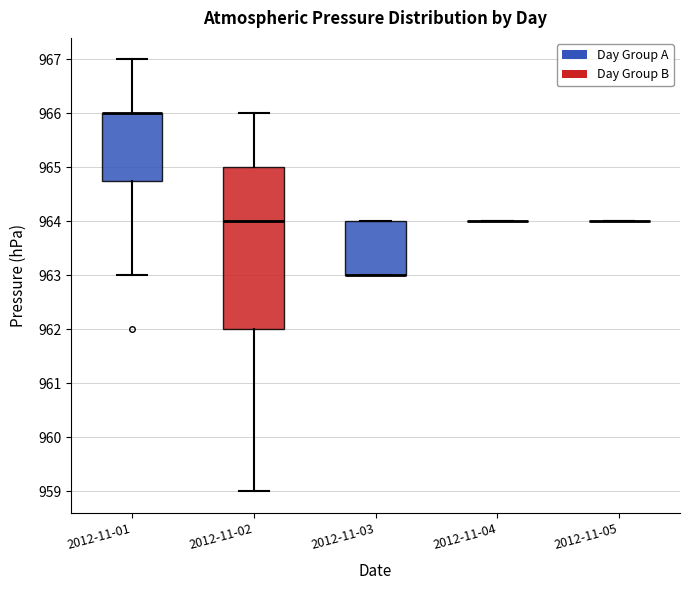

Comparing the boxes themselves (not the whiskers), which one is the tallest?

2012-11-02